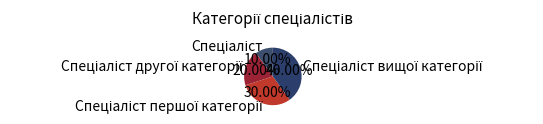

Count the number of slices in the pie.

4